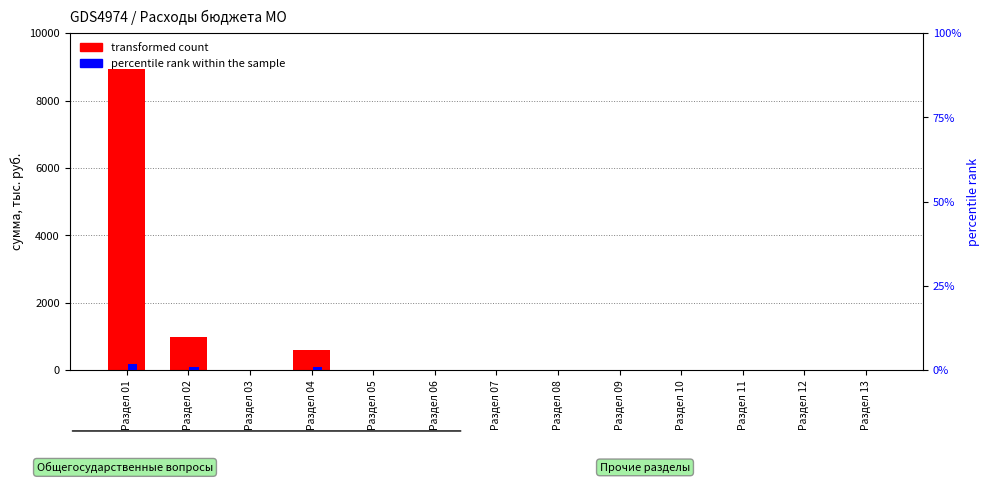

Which has a higher value, Раздел 07 or Раздел 10?

Раздел 07